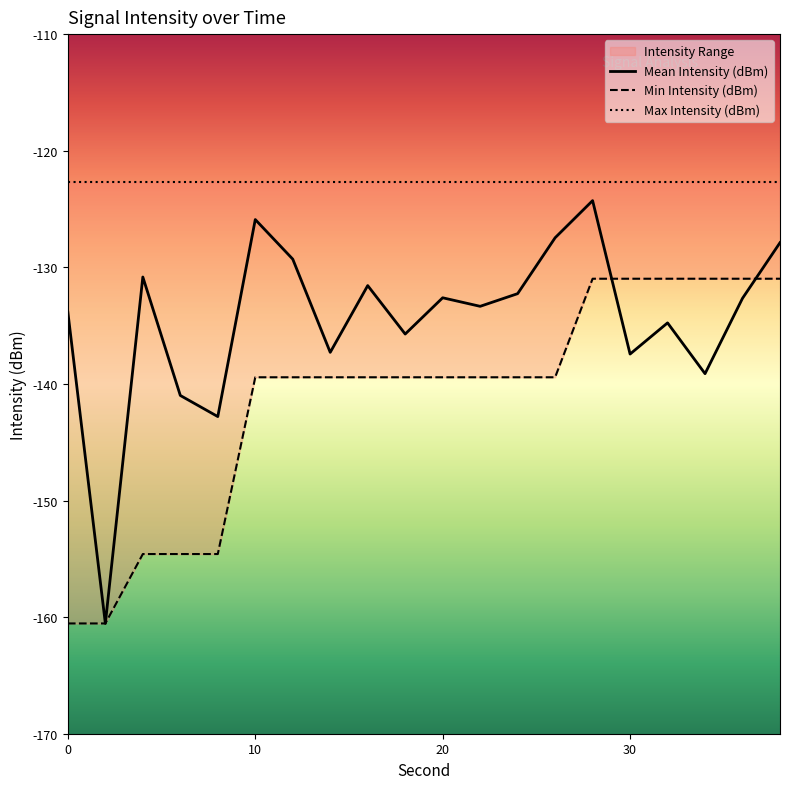

True or false: Mean Intensity (dBm) has a value of -137.4 at 30.

True